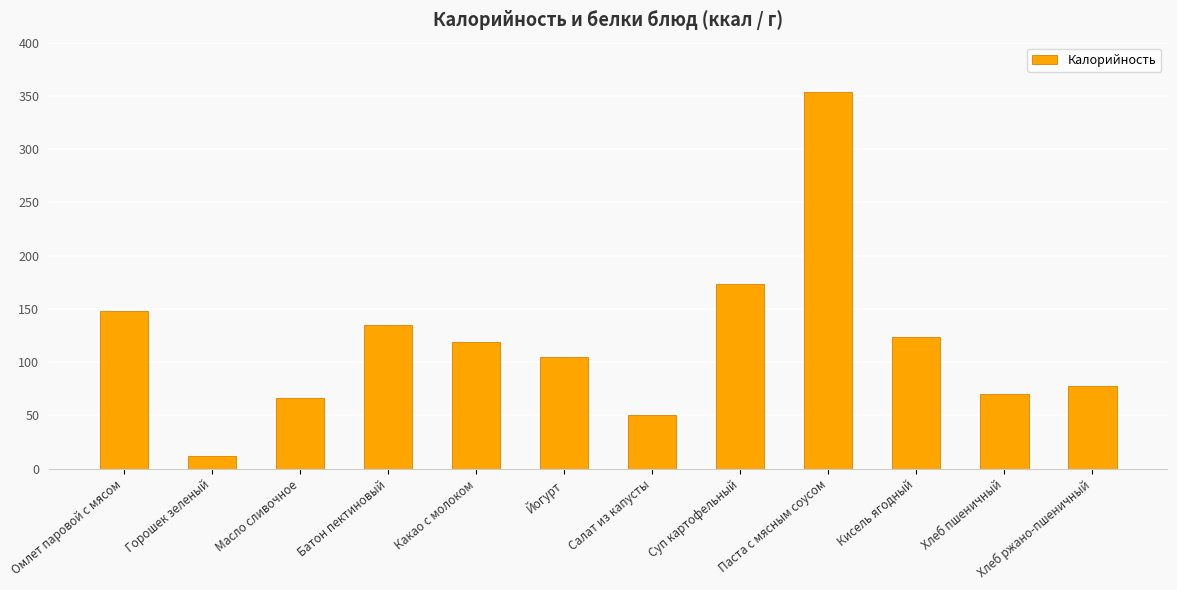

What position from the left is Горошек зеленый?

2